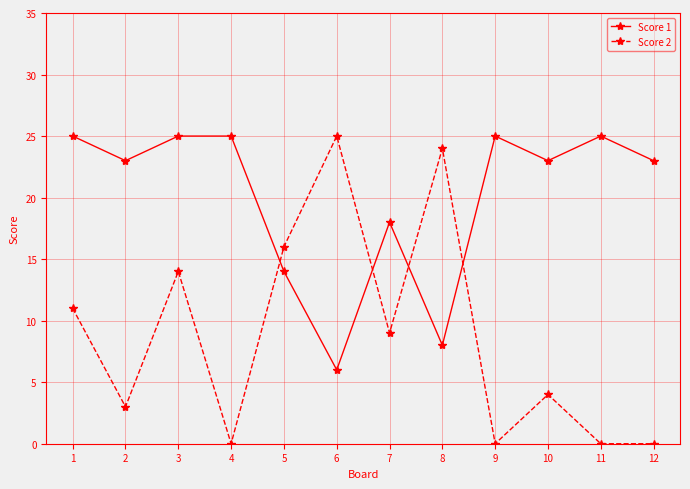

At which label does Score 2 first exceed 9?

1